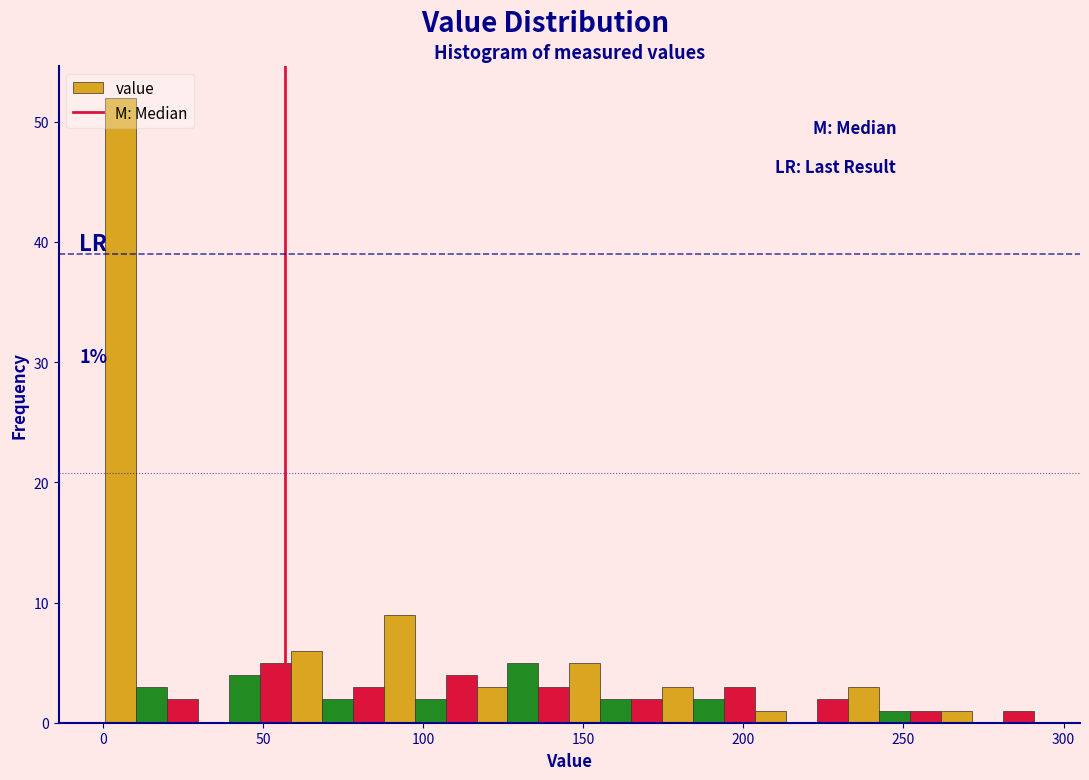

Read against the x-axis, roughly where is the centre of the tallest bar?

5